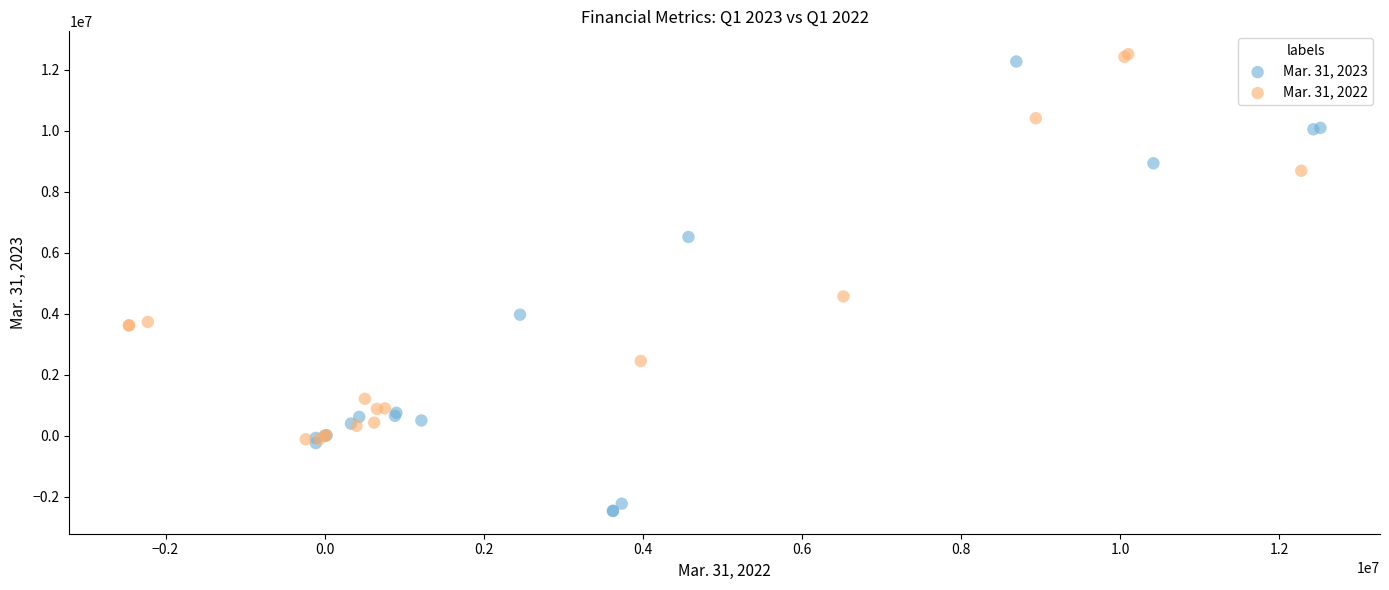

Which series has the largest Y range (max minus min)?

Mar. 31, 2023